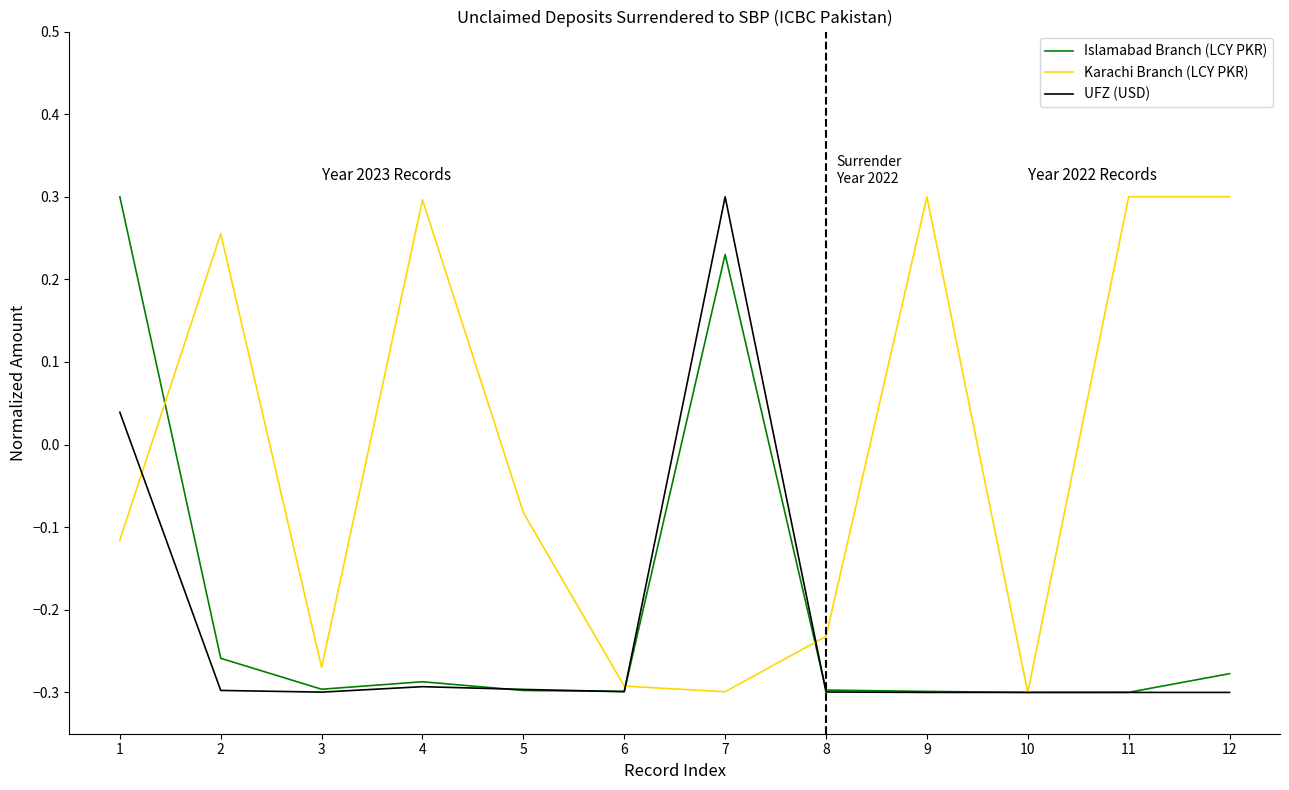

Between 7 and 8, which series saw the biggest shift?

UFZ (USD)